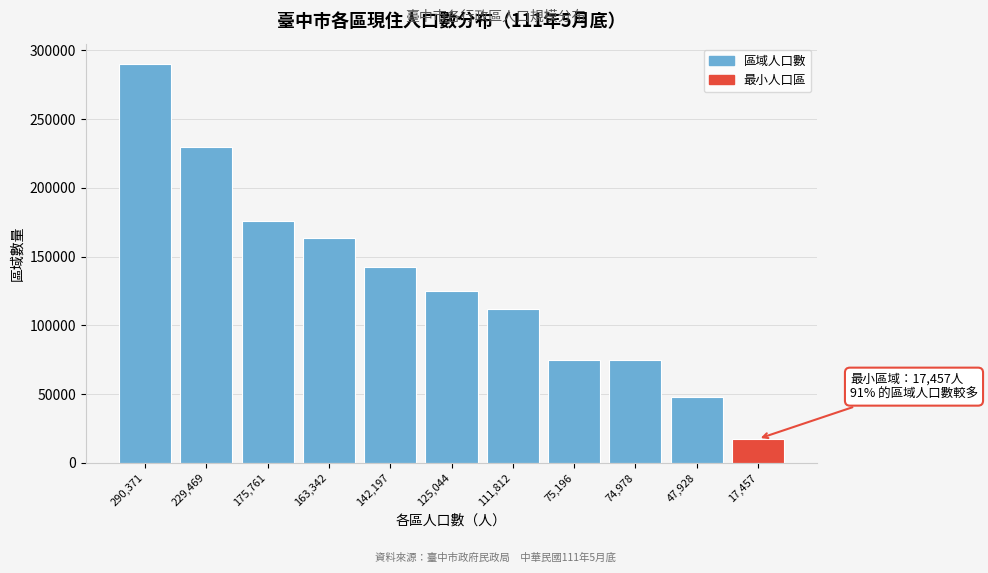

The value at 47,928 is 47928. True or false?

True